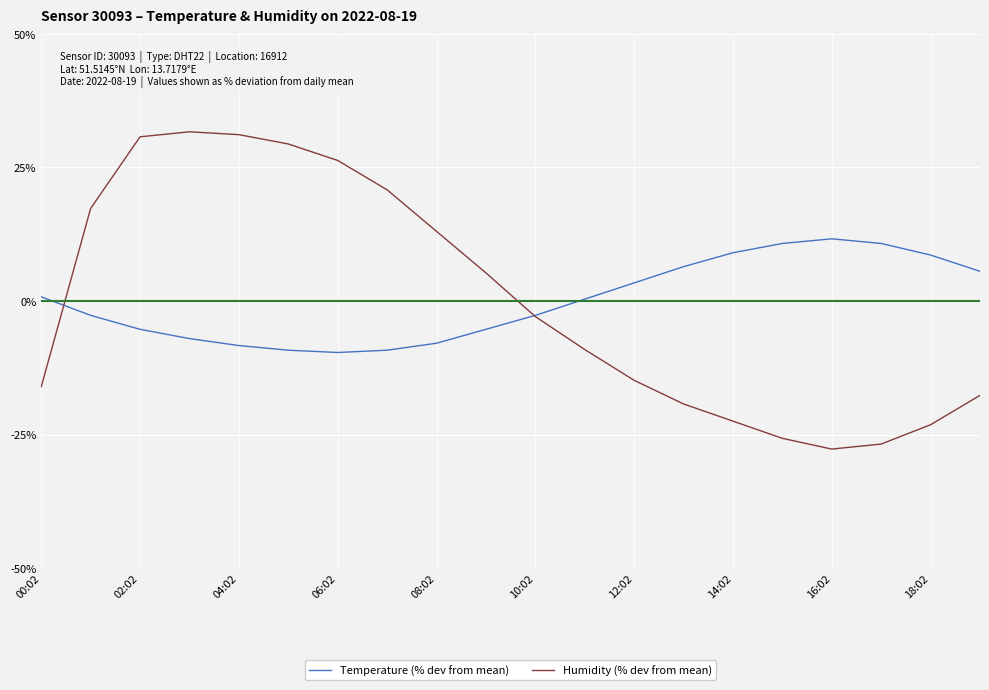

What is the highest value of the Temperature (% dev from mean) series?

11.6